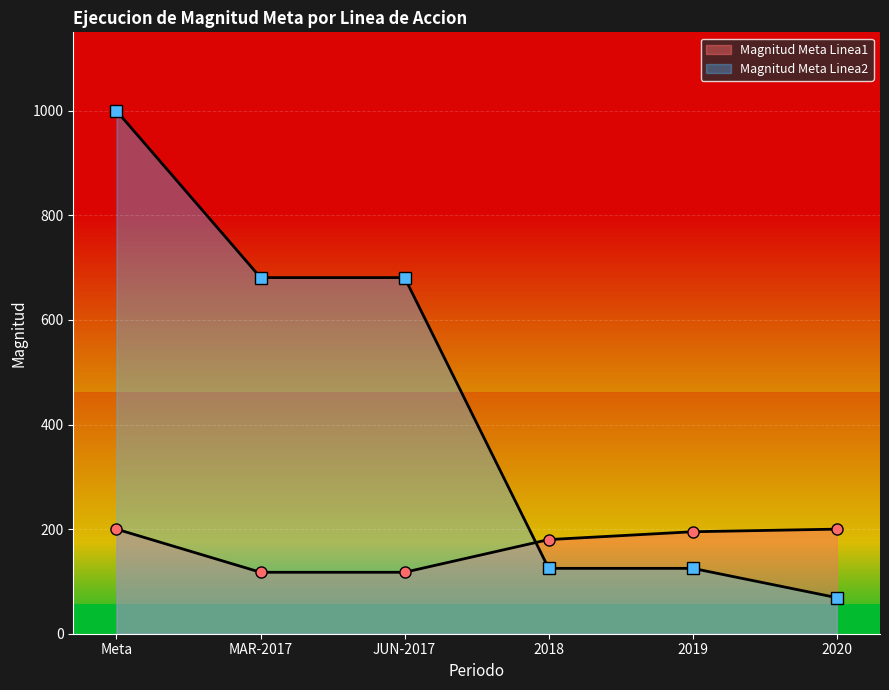

Between MAR-2017 and 2020, which series saw the biggest shift?

Magnitud Meta Linea2